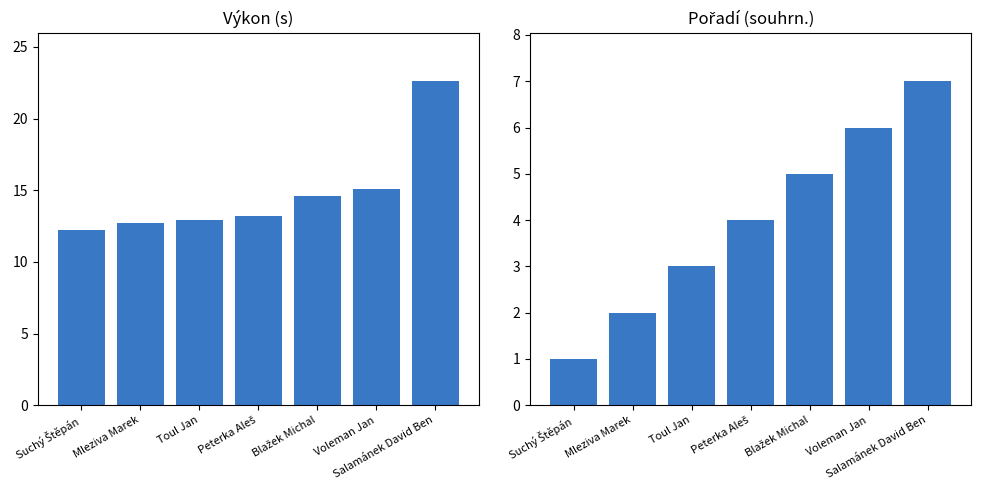

Reading left to right, what are all the values shown in this chart?

Výkon (s): 12.2	12.7	12.9	13.2	14.6	15.1	22.6
Pořadí (souhrn.): 1.0	2.0	3.0	4.0	5.0	6.0	7.0